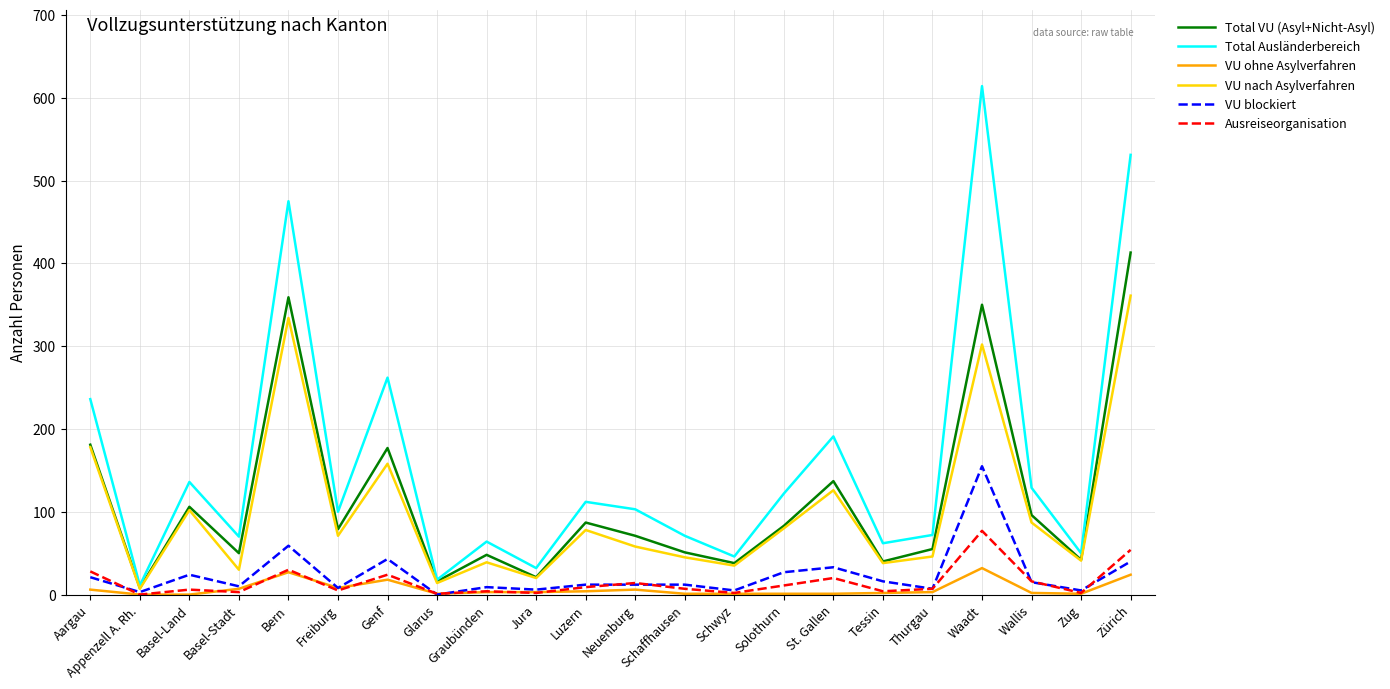

The Total VU (Asyl+Nicht-Asyl) series shows 39 at Freiburg. True or false?

False